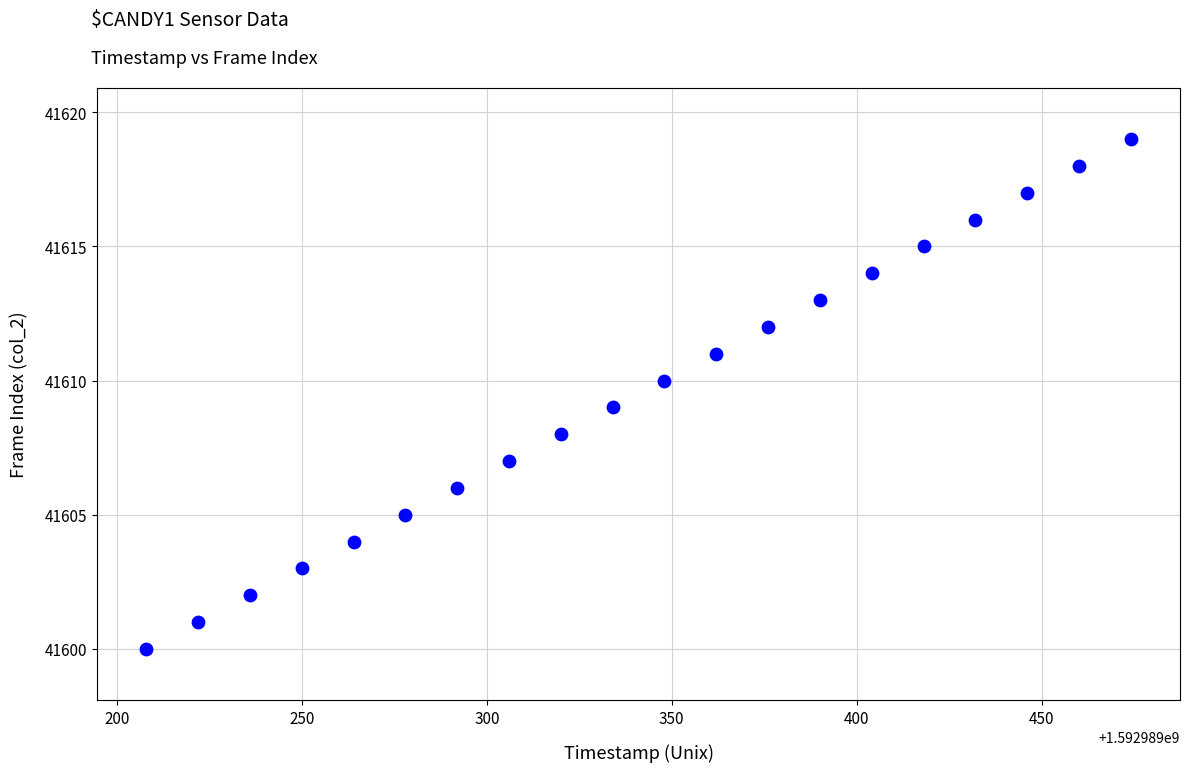

What is the range of Y values (max minus min)?

19